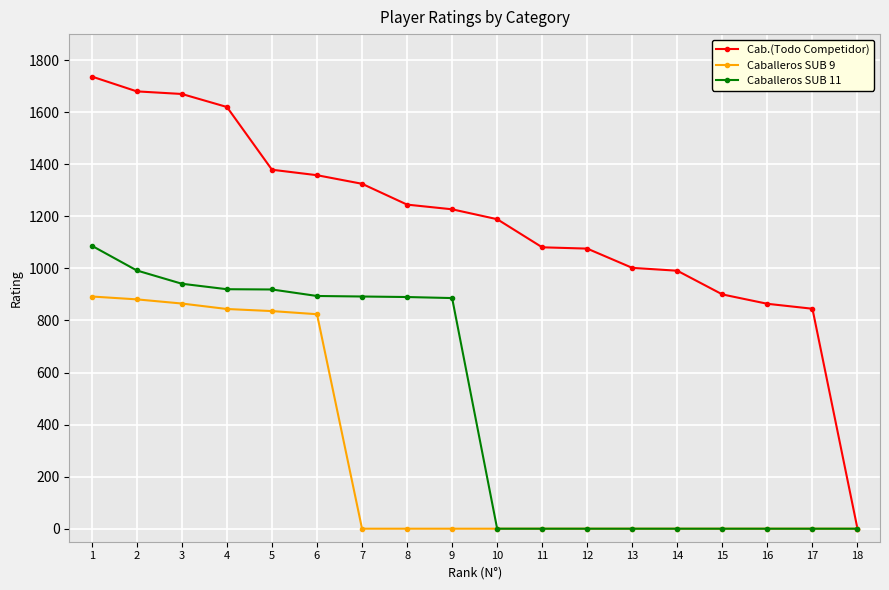

At 2, list the series in order from largest to smallest.

Cab.(Todo Competidor), Caballeros SUB 11, Caballeros SUB 9